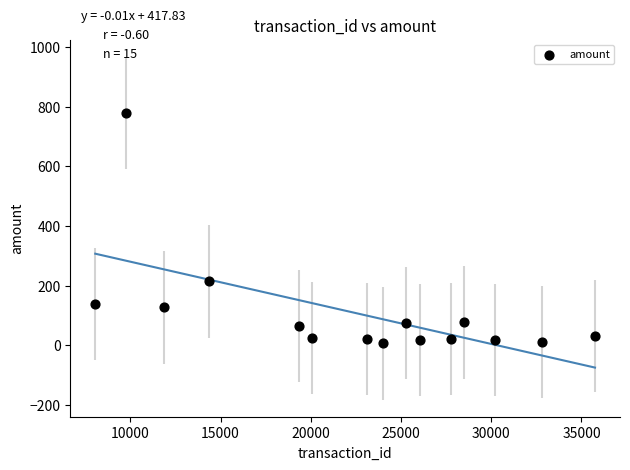

What Y value in the scatter plot is closest to 392?

214.0